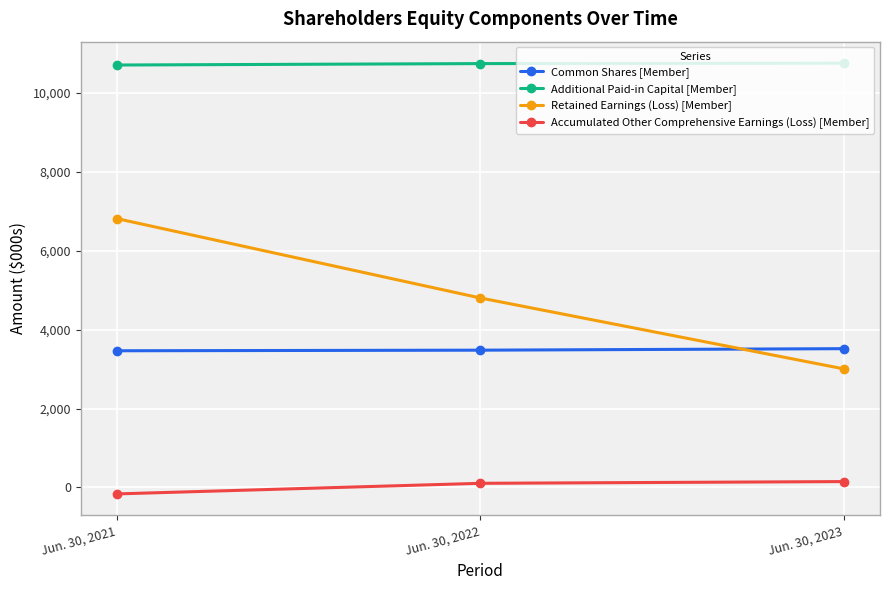

What is the value of the Common Shares [Member] point at the 1st from the left?

3463